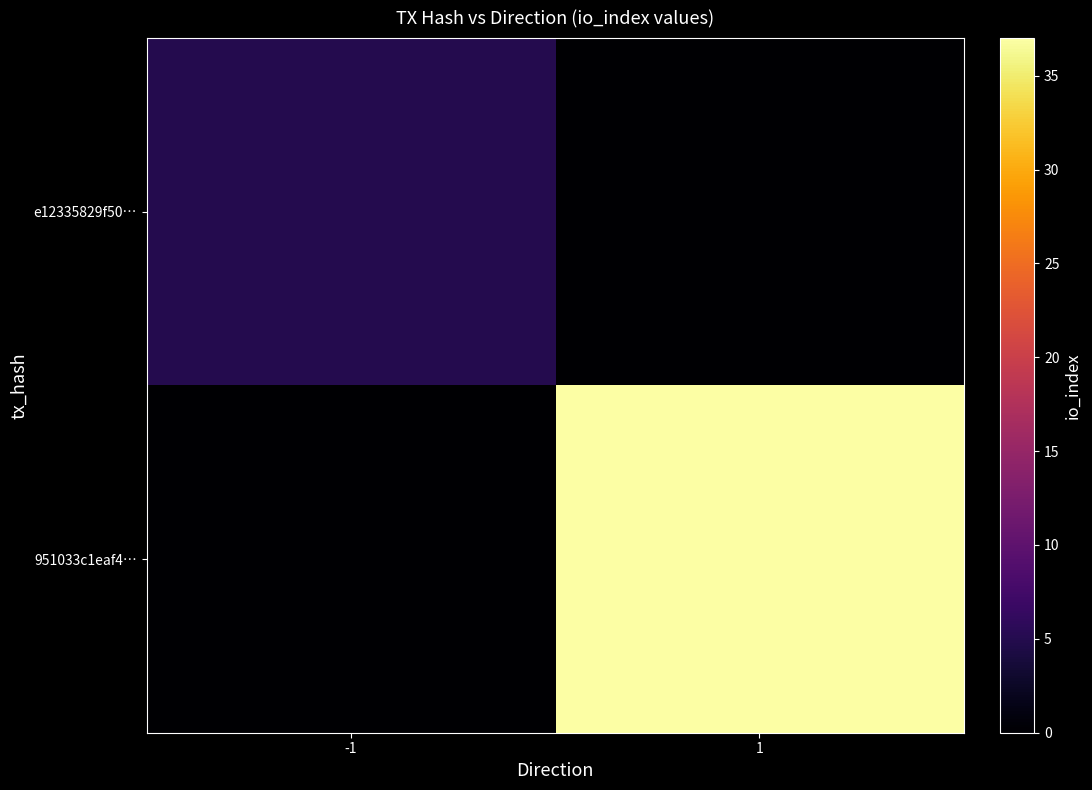

Which label corresponds to the smallest value in the chart?

1